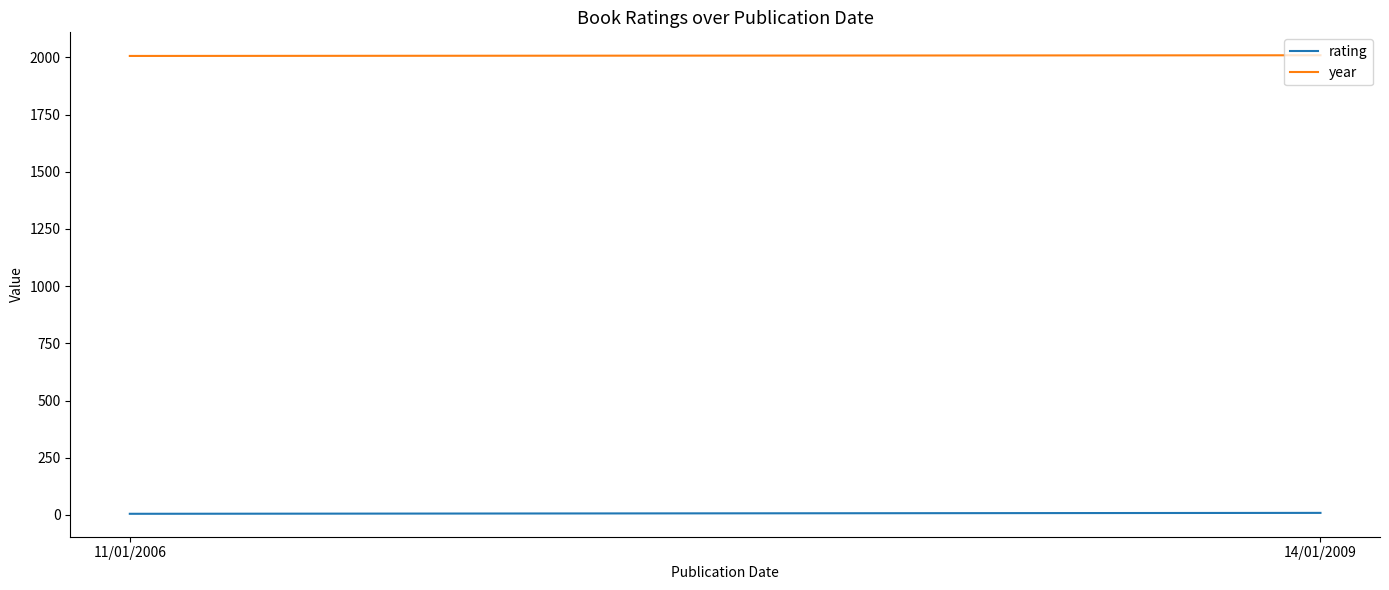

Is the value of year at 14/01/2009 greater than the value of rating at 11/01/2006?

Yes